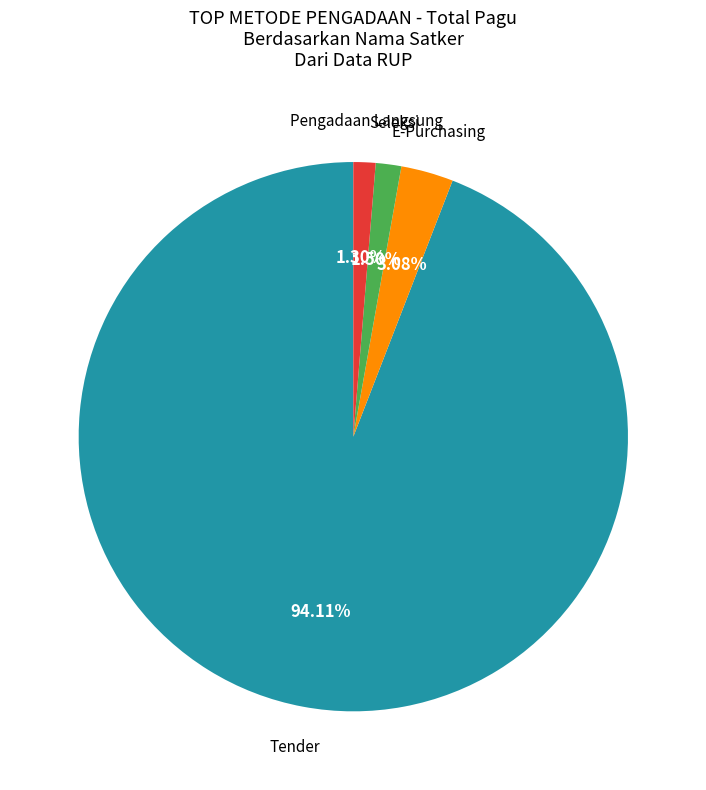

Count the number of slices in the pie.

4